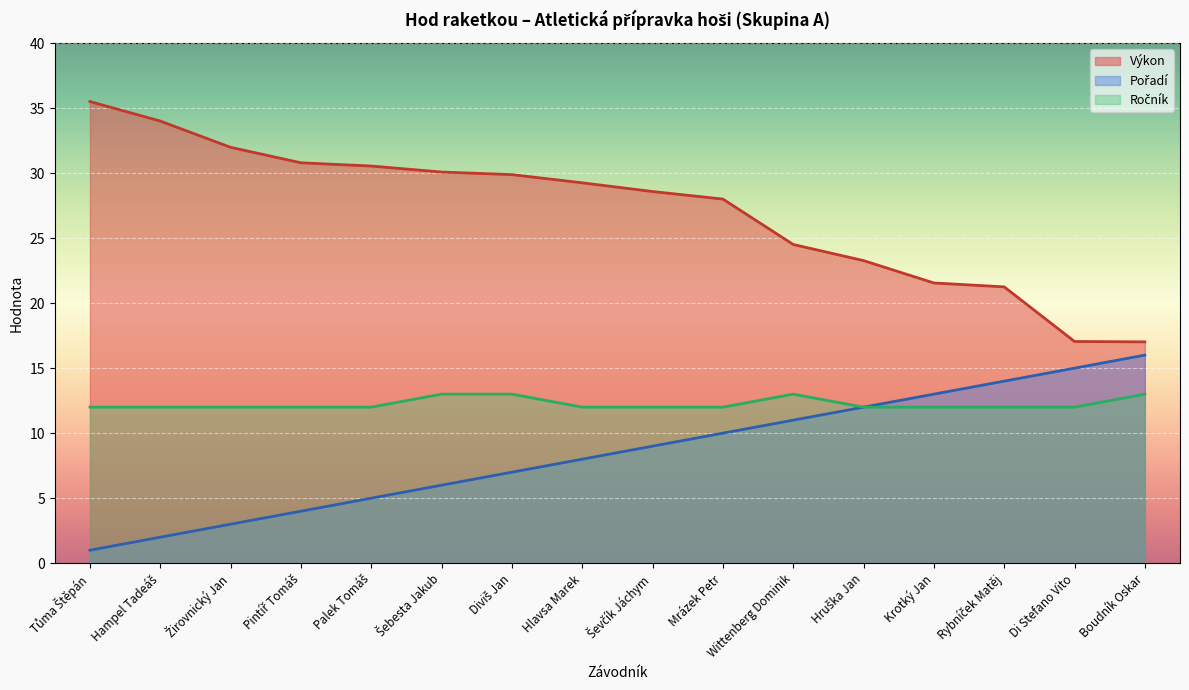

Between Hampel Tadeáš and Palek Tomáš, which series saw the biggest shift?

Výkon